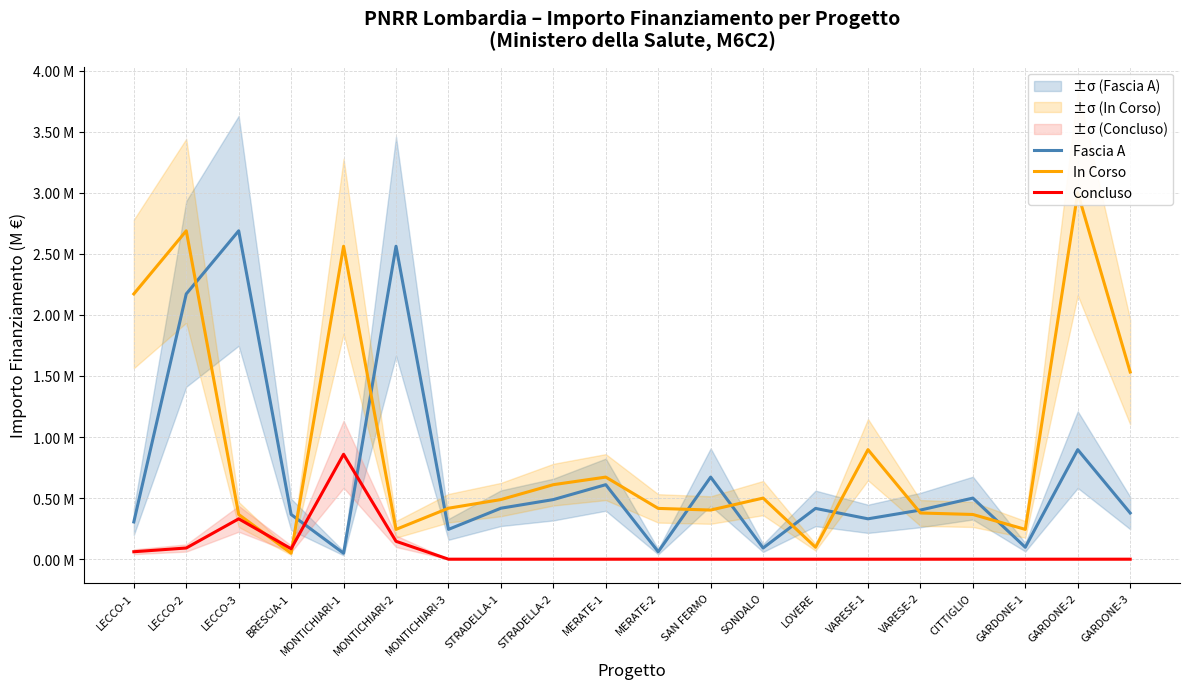

How many times do Concluso and In Corso cross each other?

2